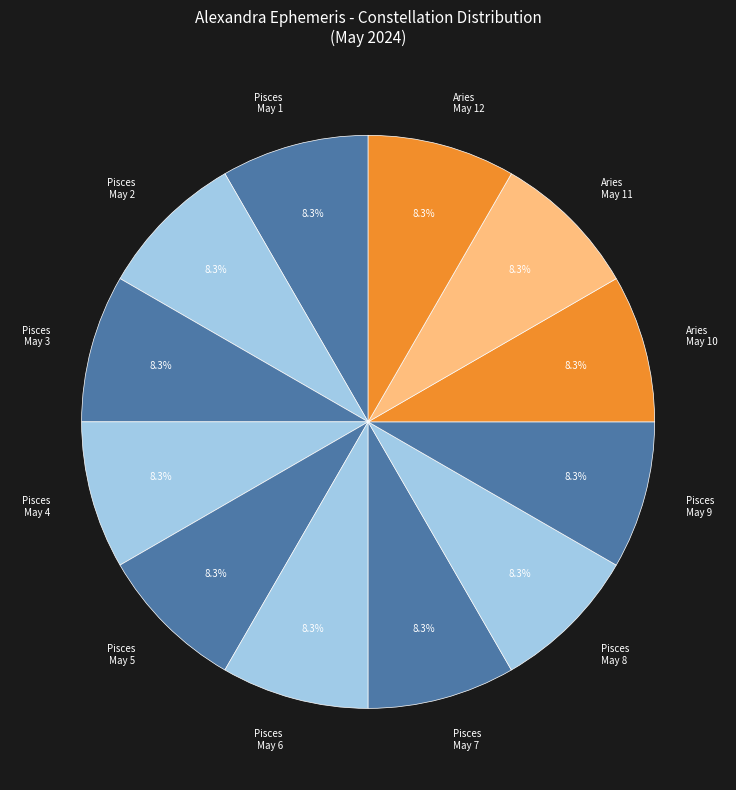

Count the number of slices in the pie.

12